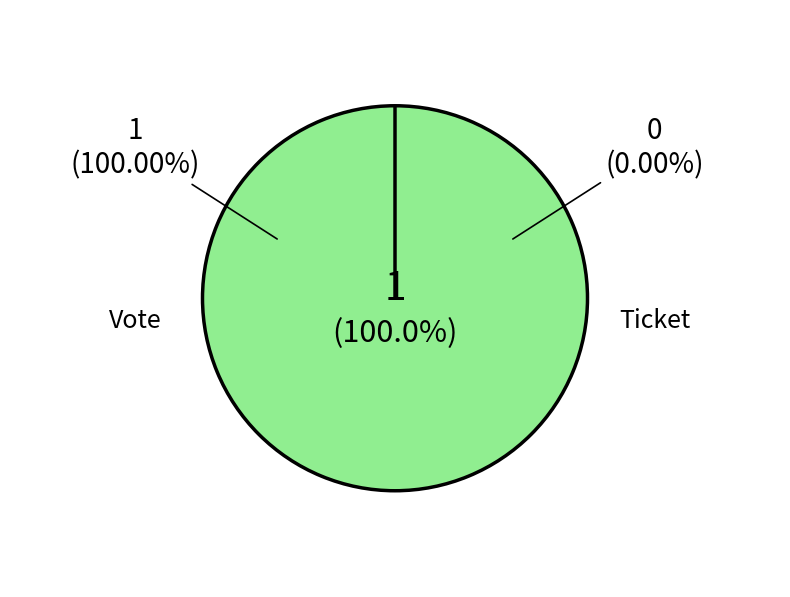

Does Vote represent more than half of the total?

Yes